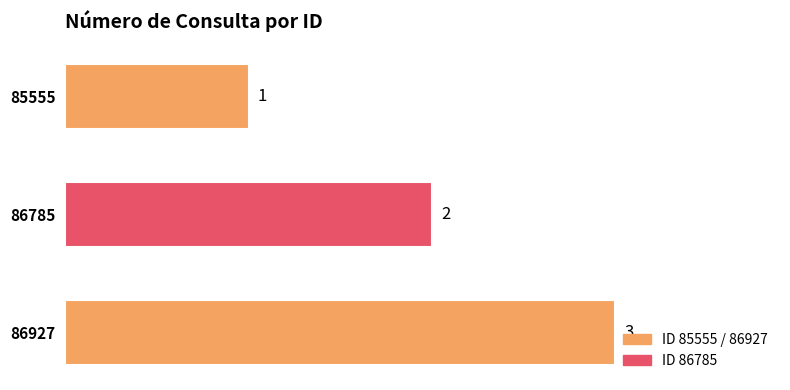

What is the sum of all values?

6